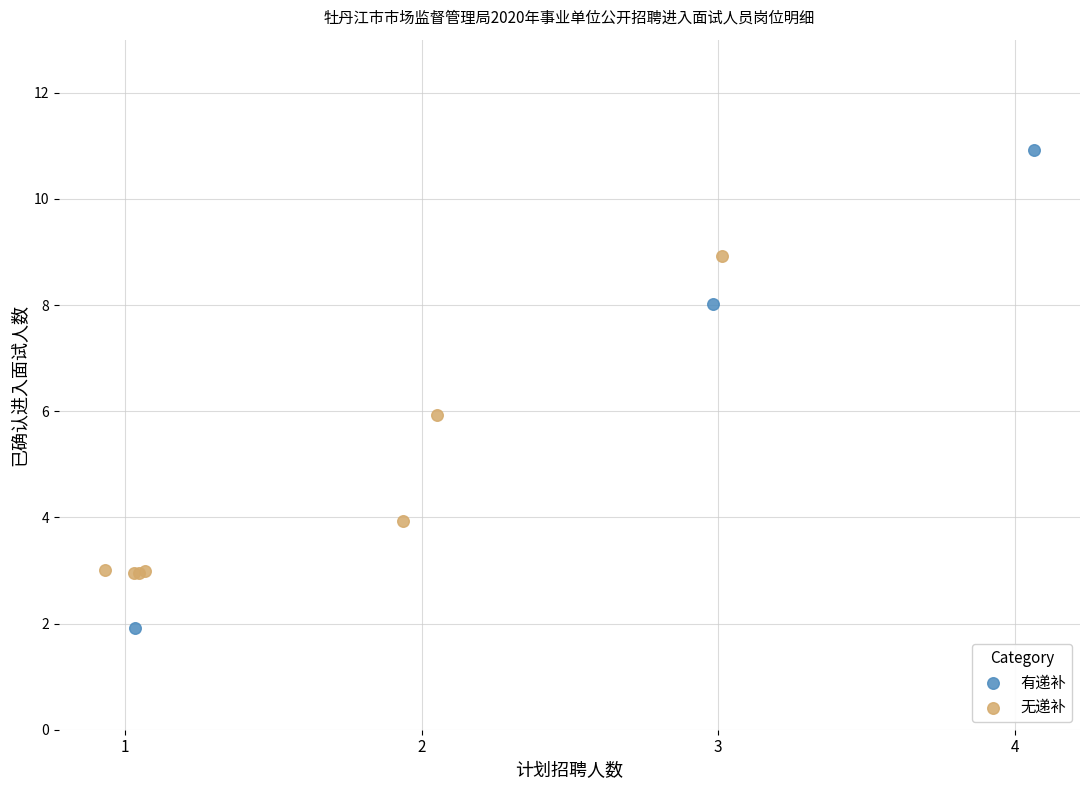

Which series has the widest spread of Y values?

有递补